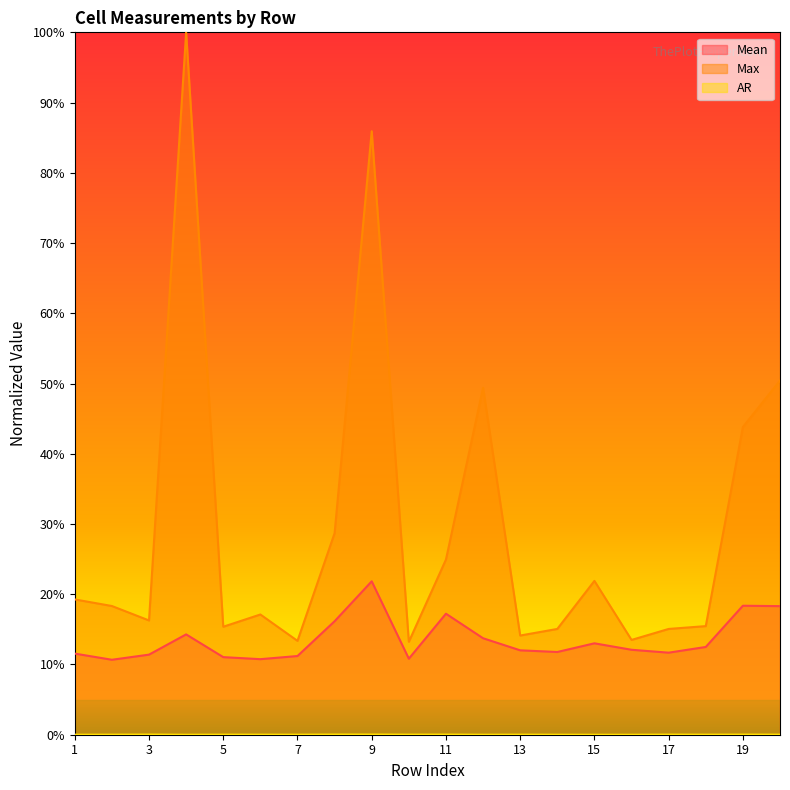

Rank the series by their average value, from lowest to highest.

AR, Mean, Max